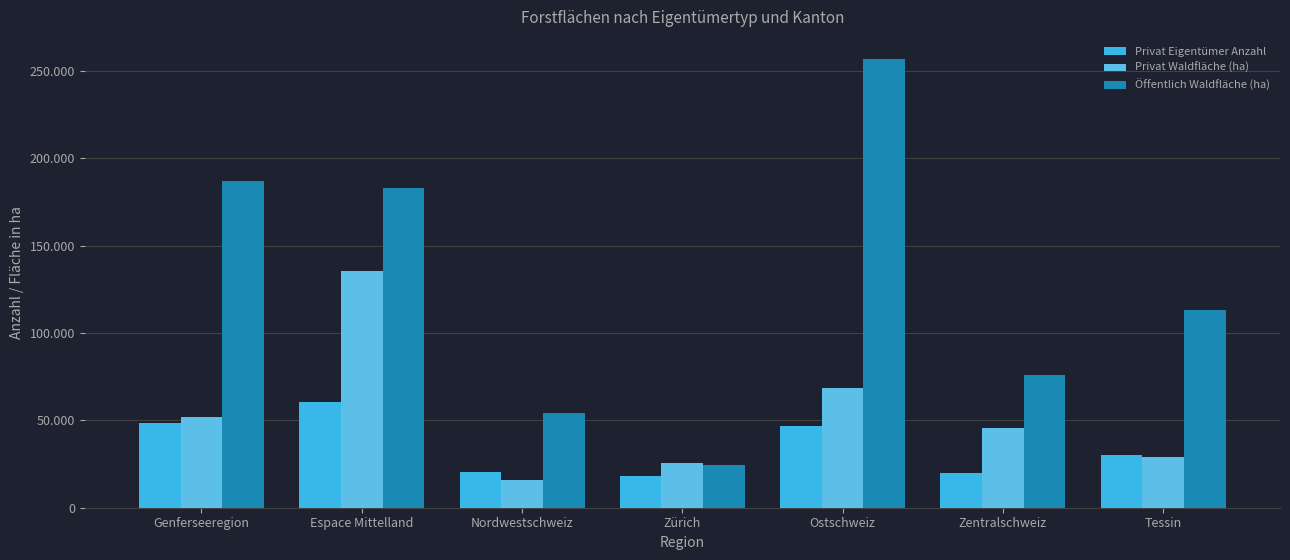

Which series changed the most between Genferseeregion and Ostschweiz?

Öffentlich Waldfläche (ha)